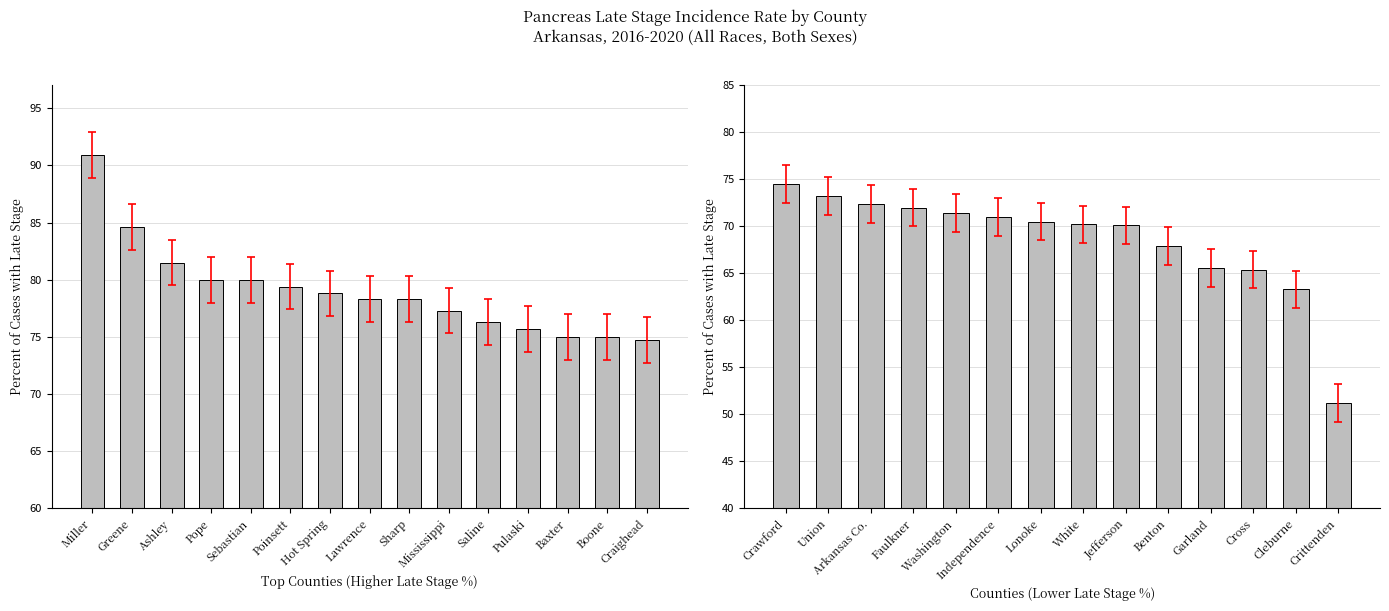

The value at Cleburne is 108.1. True or false?

False